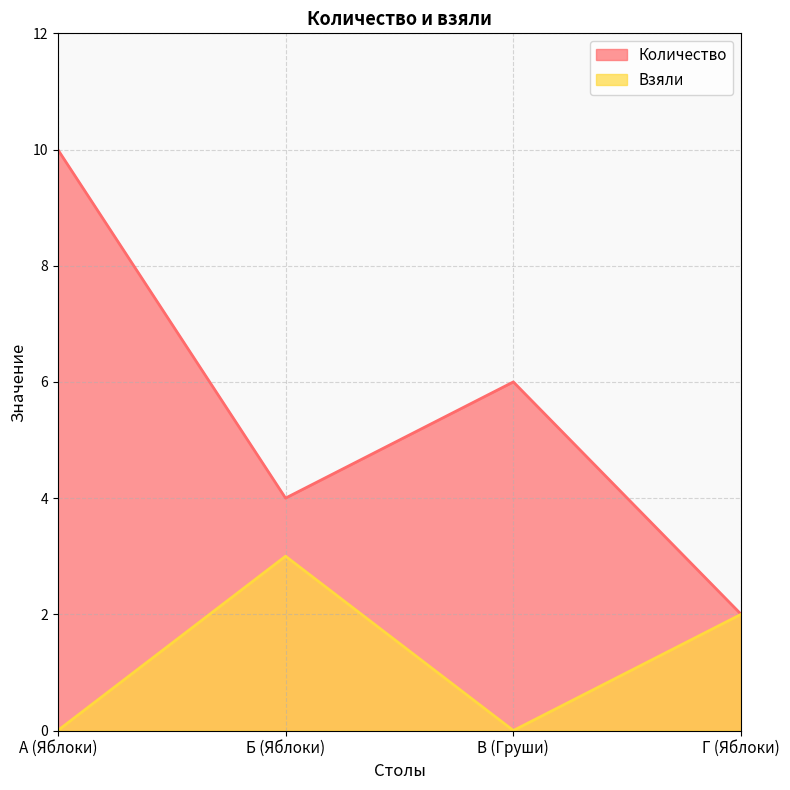

What is the label of the 1st point from the right?

Г (Яблоки)